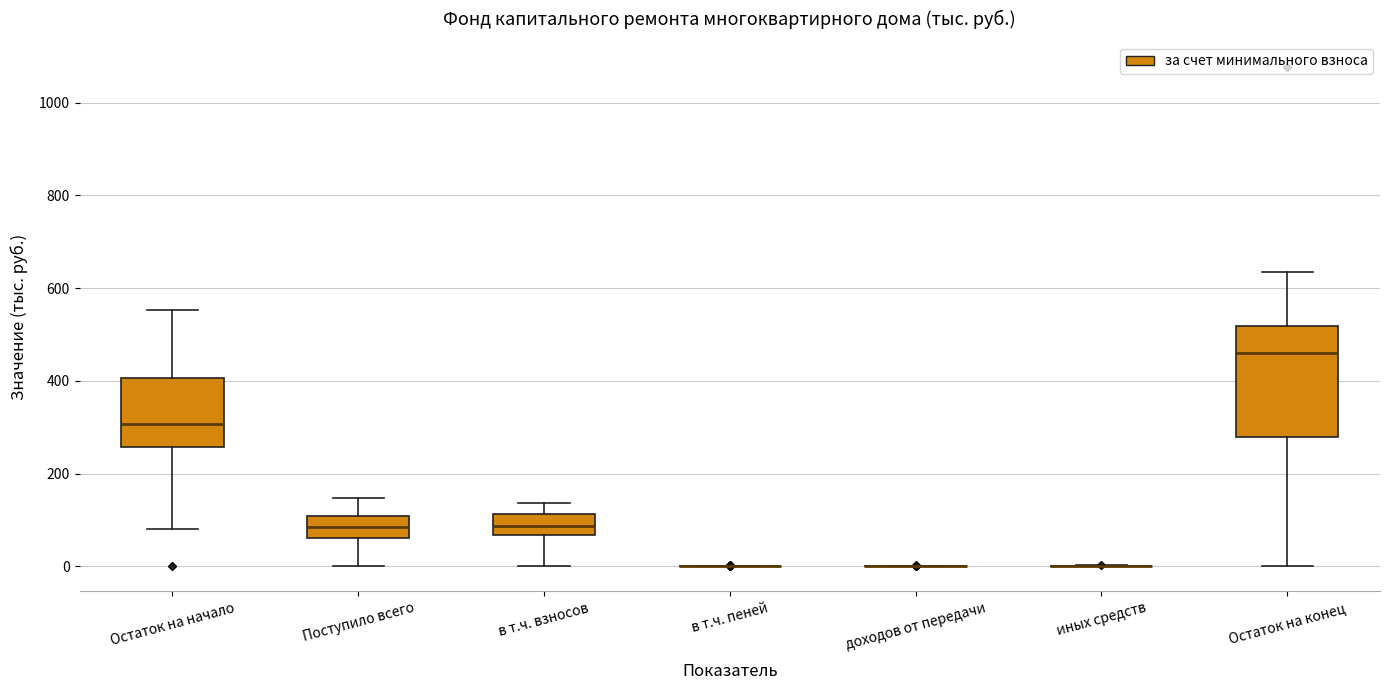

Reading left to right, transcribe this box plot: for each box, give where its median line is, the range the box spans, and where its two whiskers end, as read against the y-axis. The values are not printed on the chart, so give them approximately, as read against the axis.

Остаток на начало: median 300, box 260 to 400, whiskers 80 to 560
Поступило всего: median 80, box 60 to 100, whiskers 0 to 140
в т.ч. взносов: median 80, box 60 to 120, whiskers 0 to 140
в т.ч. пеней: box collapsed to a line at 0, whiskers 0 to 0
доходов от передачи: box collapsed to a line at 0, whiskers 0 to 0
иных средств: box collapsed to a line at 0, whiskers 0 to 0
Остаток на конец: median 460, box 280 to 520, whiskers 0 to 640